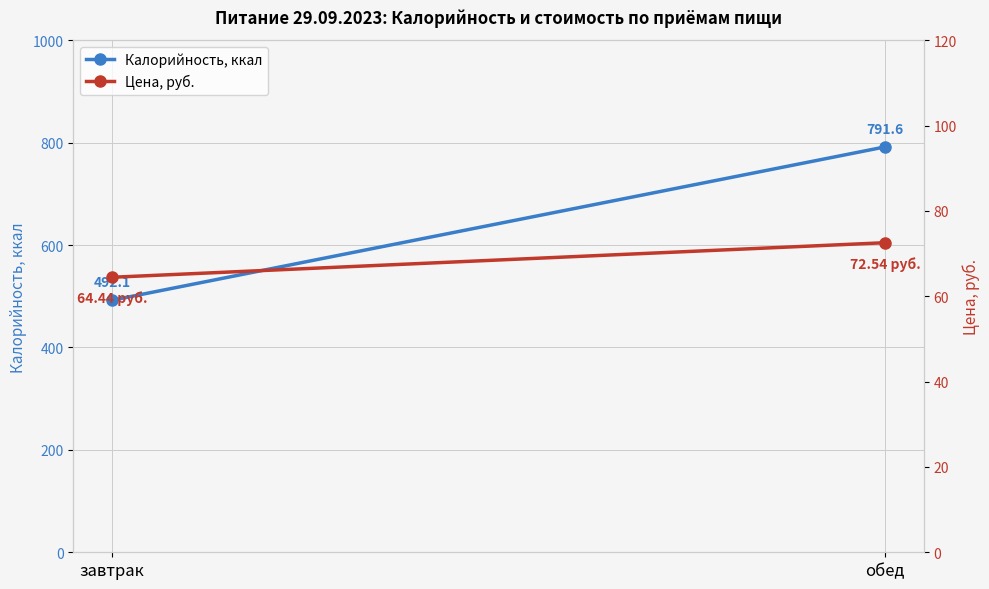

At which label is Калорийность, ккал closest to 641?

завтрак